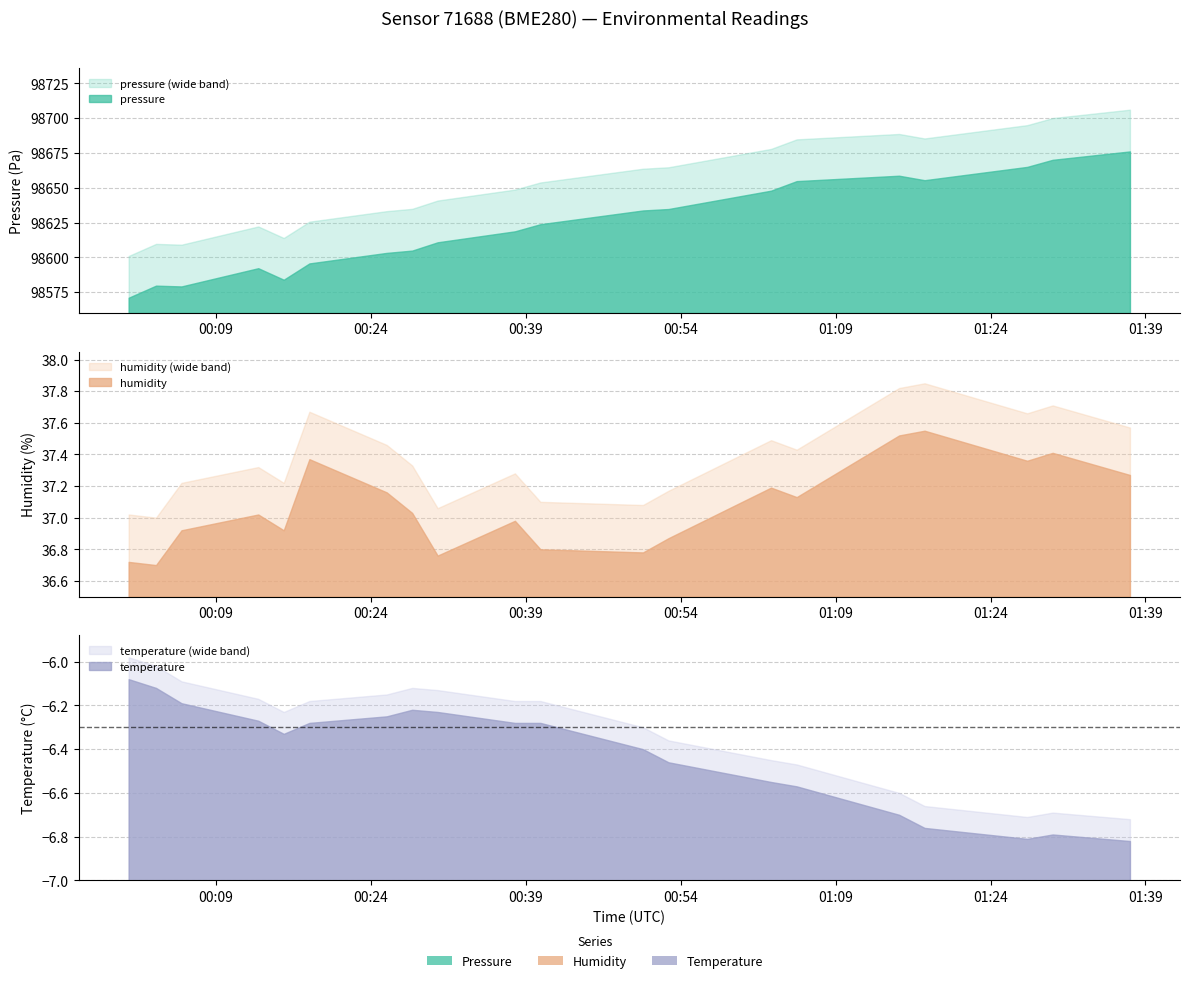

True or false: temperature and humidity cross at least once.

False